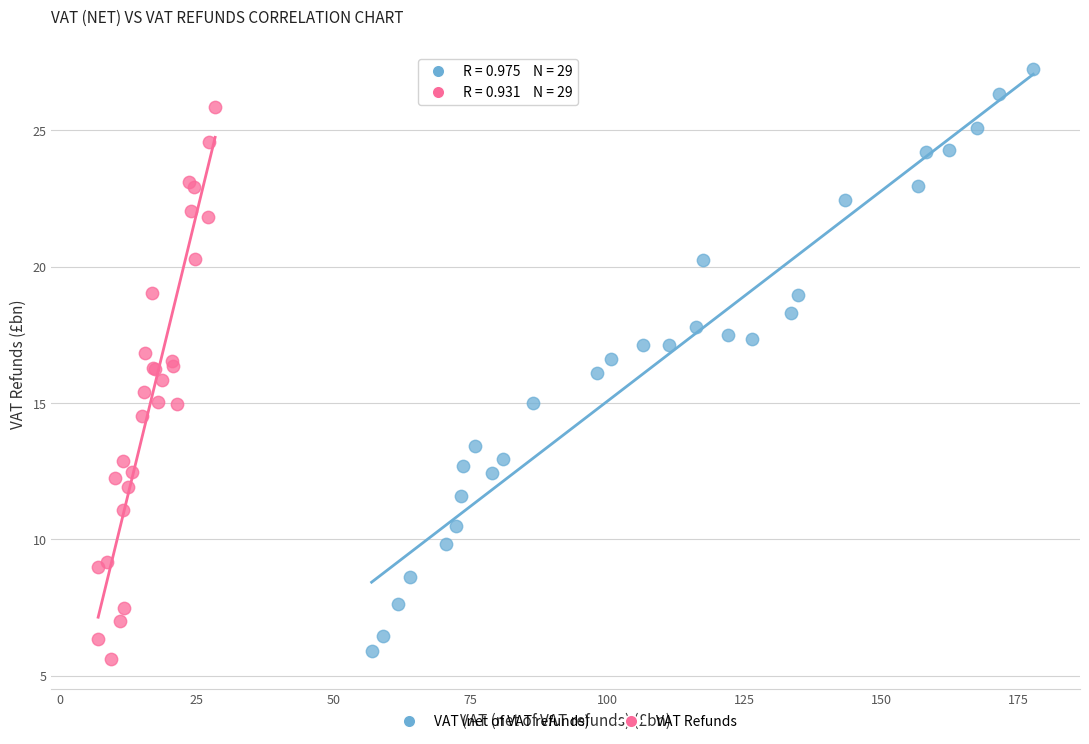

Which series reaches the maximum Y coordinate?

VAT (net of VAT refunds)